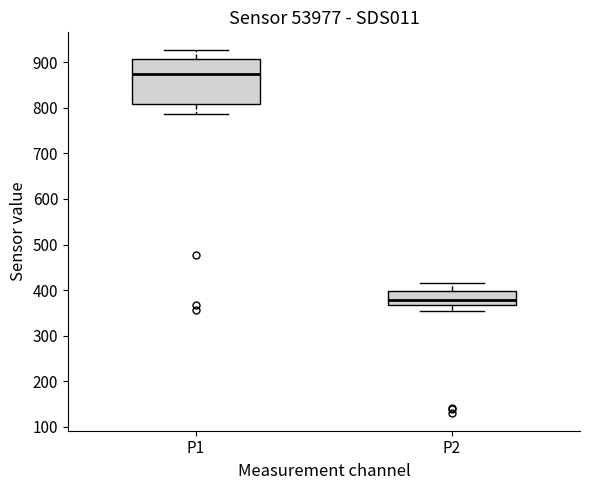

Reading left to right, transcribe this box plot: for each box, give where its median line is, the range the box spans, and where its two whiskers end, as read against the y-axis. The values are not printed on the chart, so give them approximately, as read against the axis.

P1: median 870, box 810 to 910, whiskers 790 to 930
P2: median 380, box 370 to 400, whiskers 350 to 420